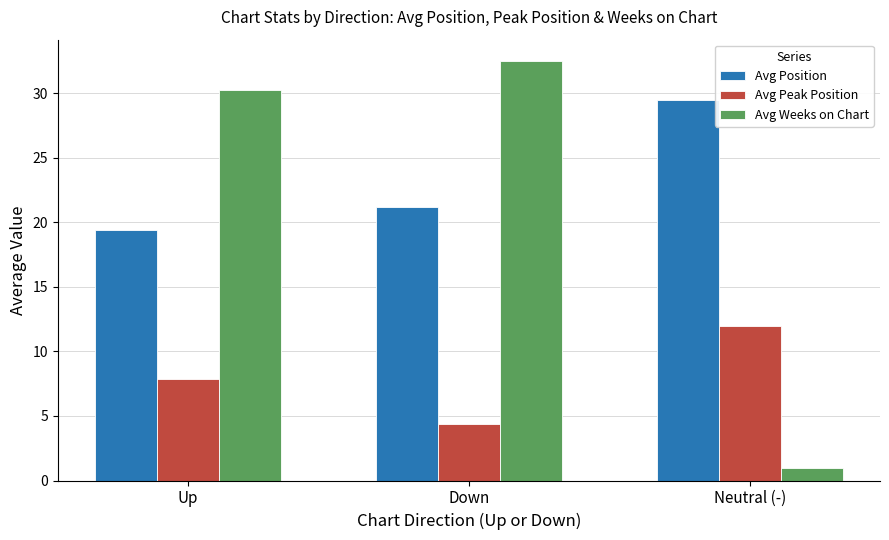

What is the label of the 2nd bar from the right?

Down